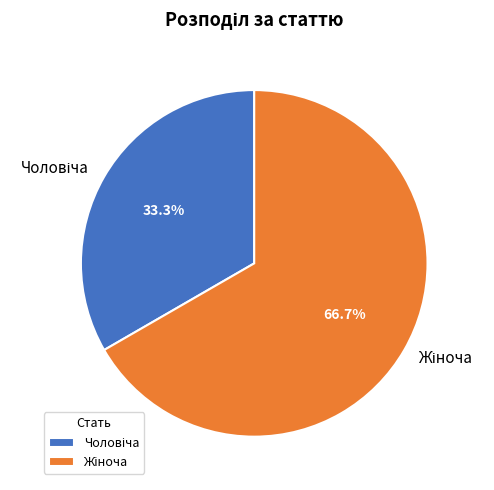

How many segments does this pie chart have?

2